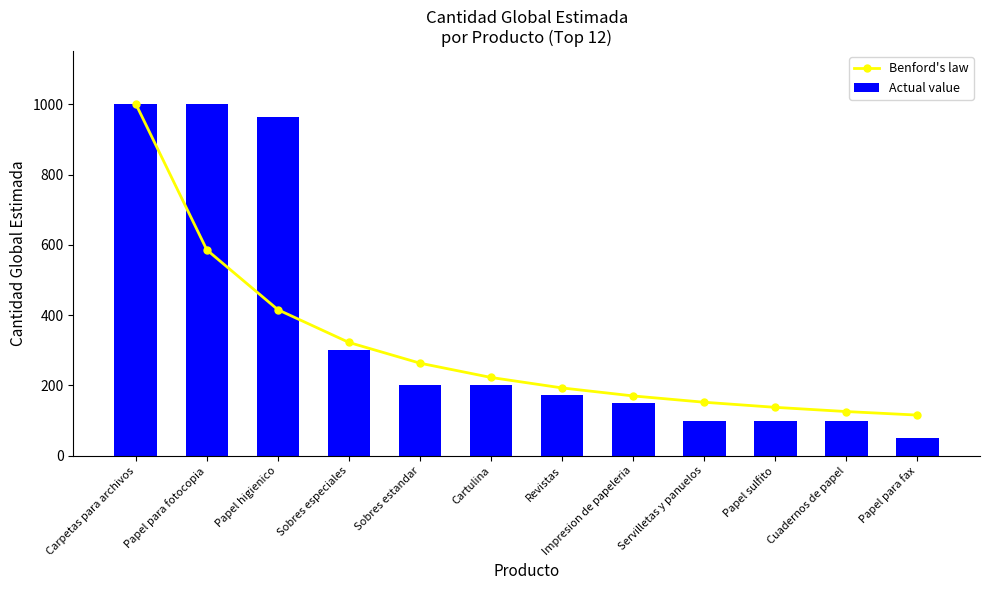

True or false: Actual value has a value of 100.0 at Servilletas y panuelos.

True